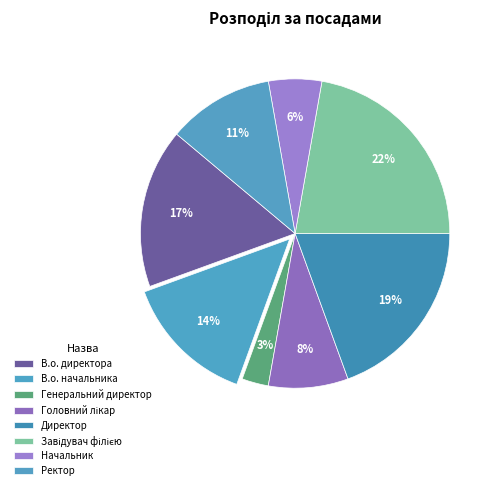

How many slices are in this pie chart?

8